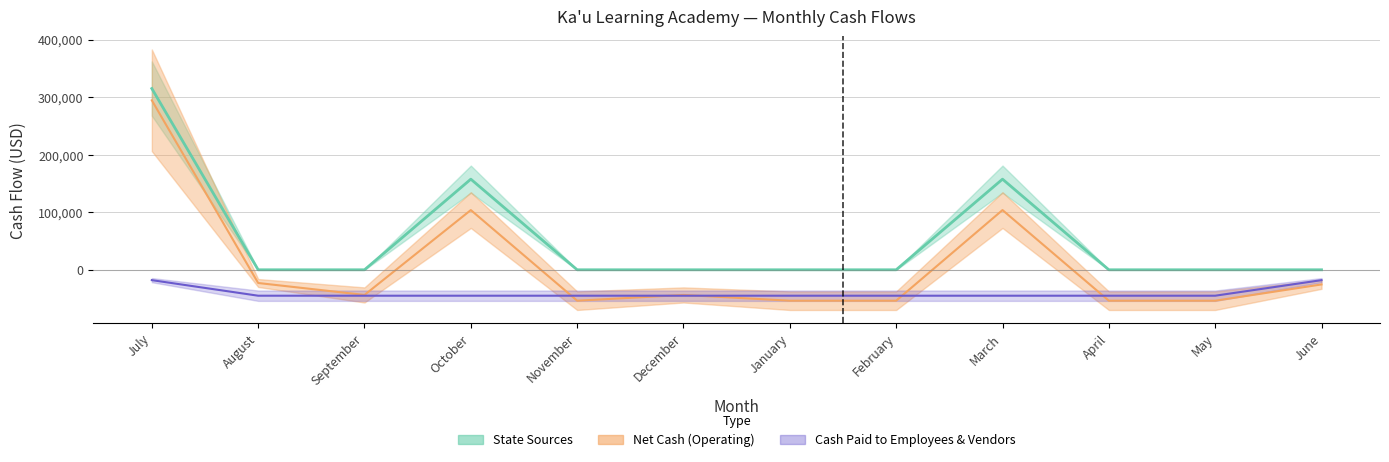

How many negative values does the Net Cash (Operating) series have?

9